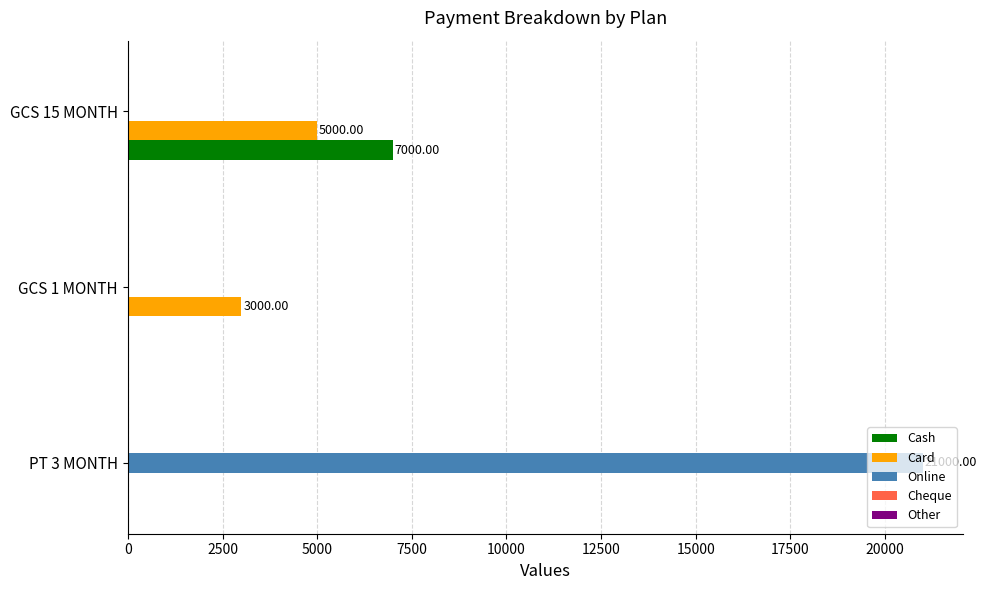

At which category is the sum across all series the highest?

PT 3 MONTH